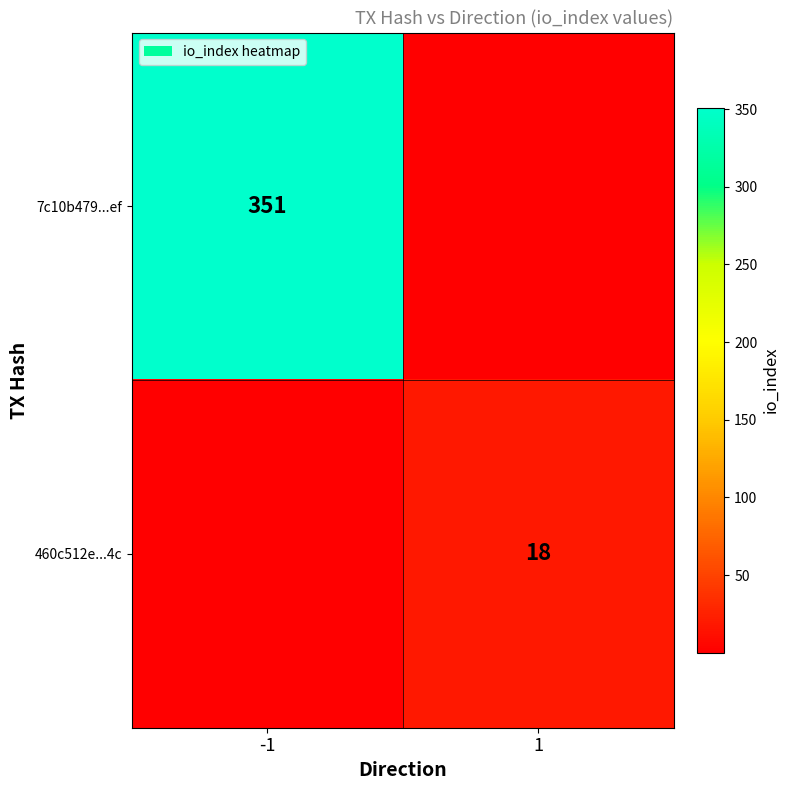

What is the difference between the 7c10b479...ef values at 1 and -1?

351.0